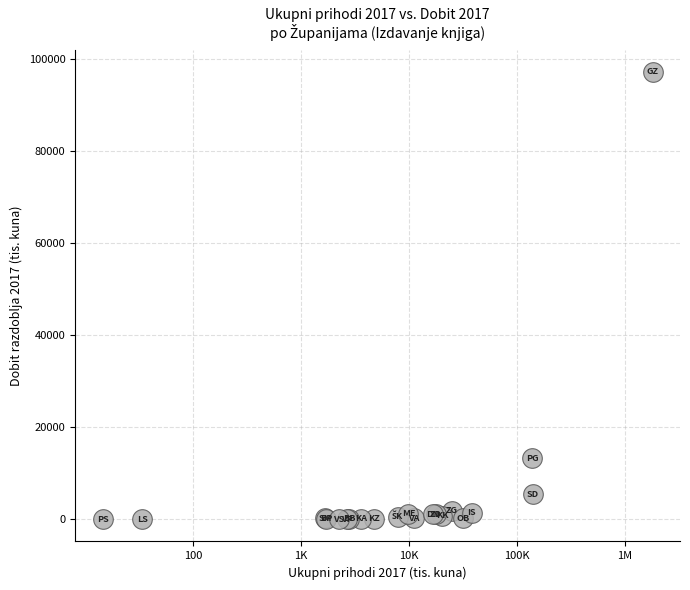

What Y value in the scatter plot is closest to 48641?

13241.7